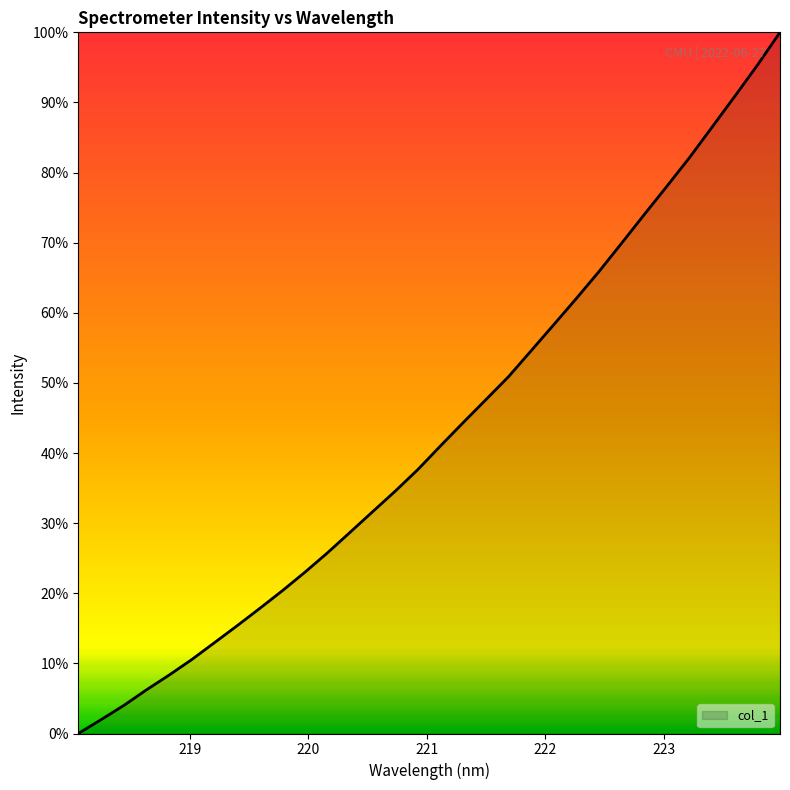

Is this an area chart (filled region under the line)?

Yes